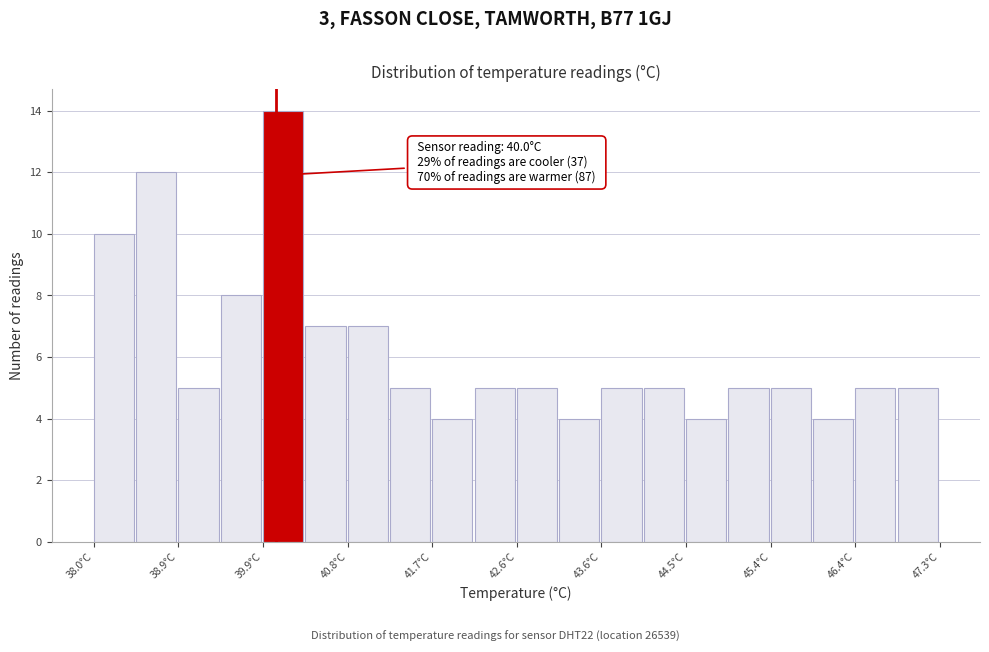

Which range on the x-axis has the tallest bar?

39.9 to 40.3